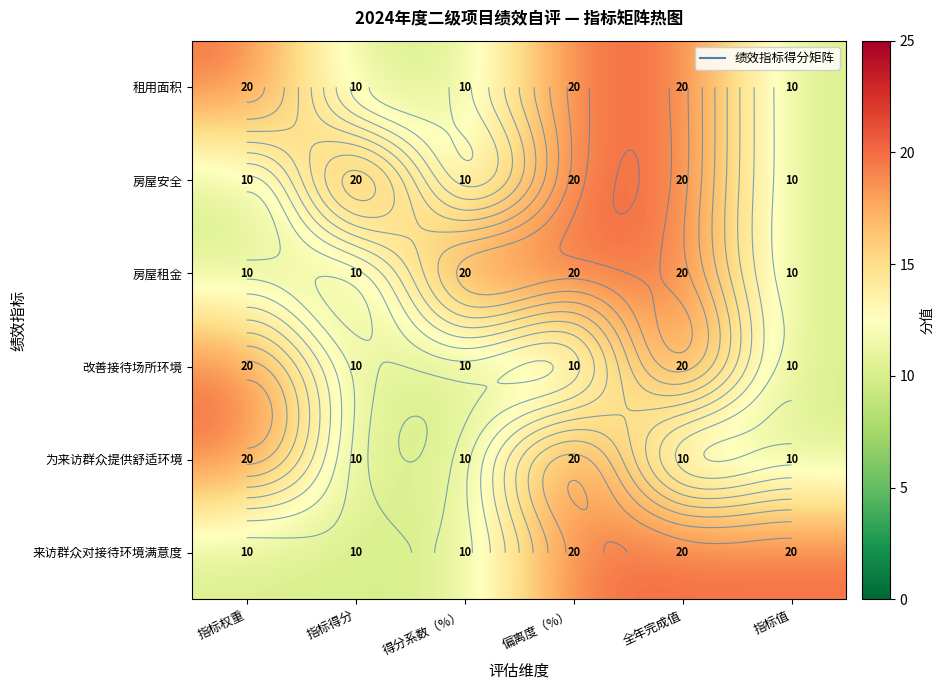

Is it true that 租用面积 equals 13 at 得分系数（%）?

False